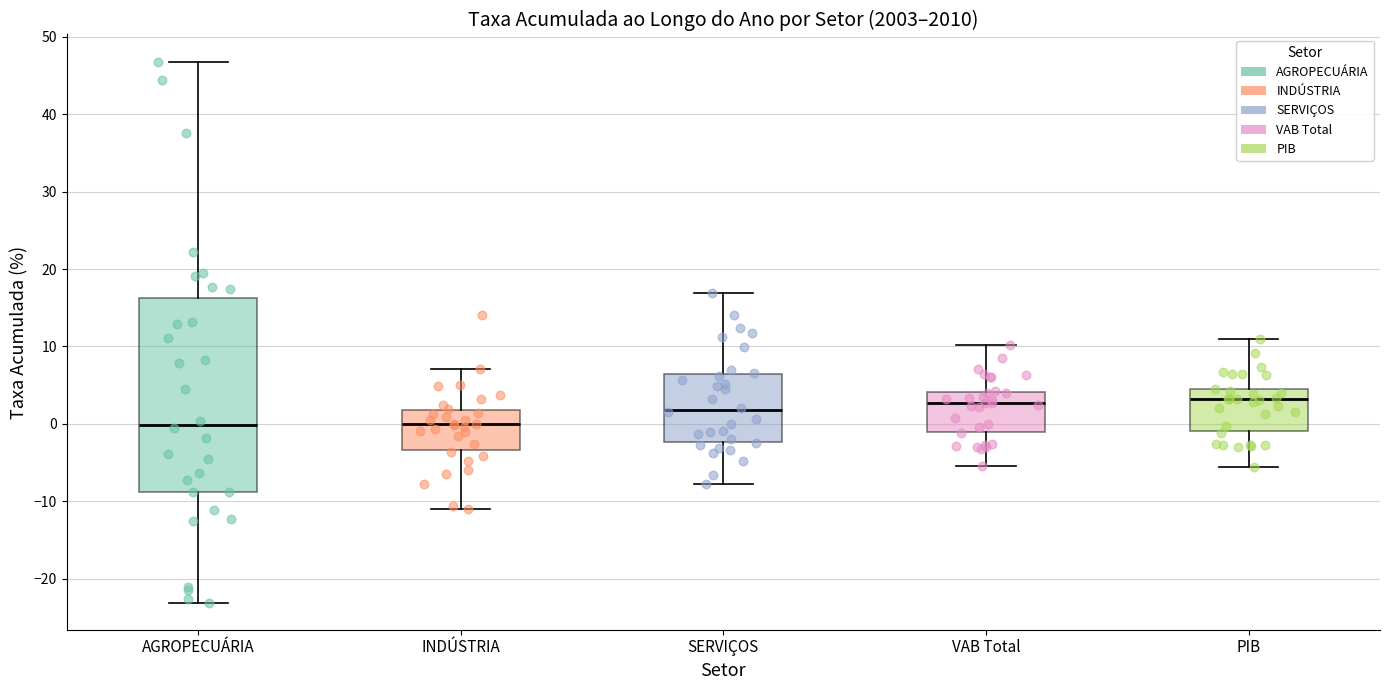

Reading left to right, read every box against the y-axis: the position of its median line, the range the box covers, and the ends of its whiskers. The values are not printed on the chart, so give them approximately, as read against the axis.

AGROPECUÁRIA: median 0, box -9 to 16, whiskers -23 to 47
INDÚSTRIA: median 0, box -3 to 2, whiskers -11 to 7
SERVIÇOS: median 2, box -2 to 6, whiskers -8 to 17
VAB Total: median 3, box -1 to 4, whiskers -5 to 10
PIB: median 3, box -1 to 4, whiskers -6 to 11